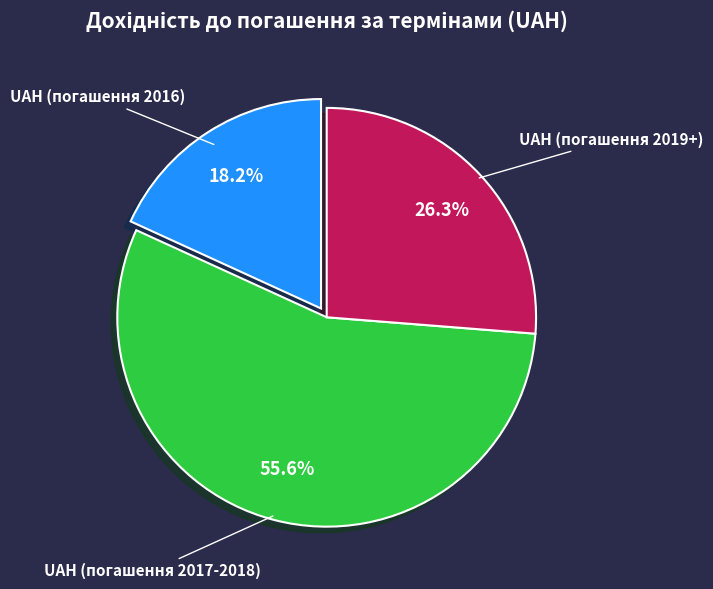

What is the majority slice?

UAH (погашення 2017-2018)